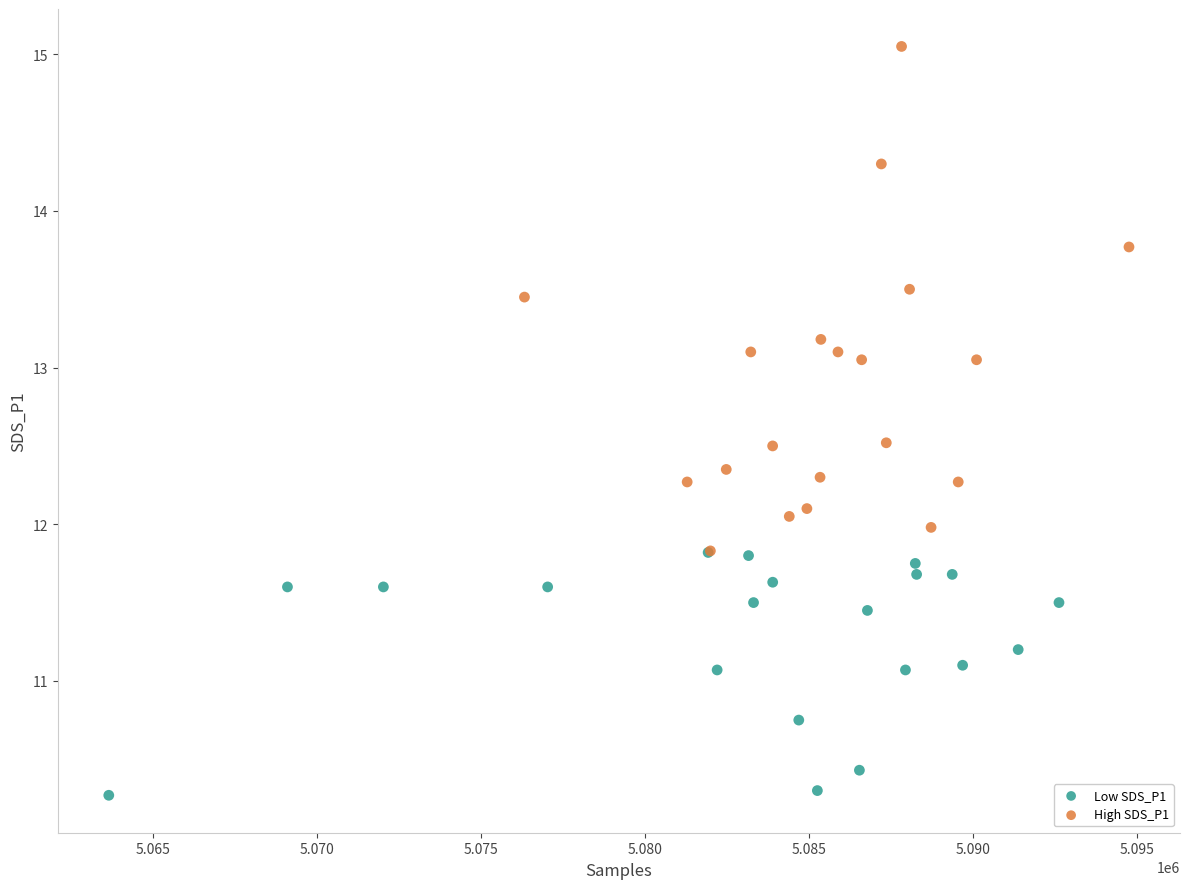

Which series contains the lowest Y value?

Low SDS_P1